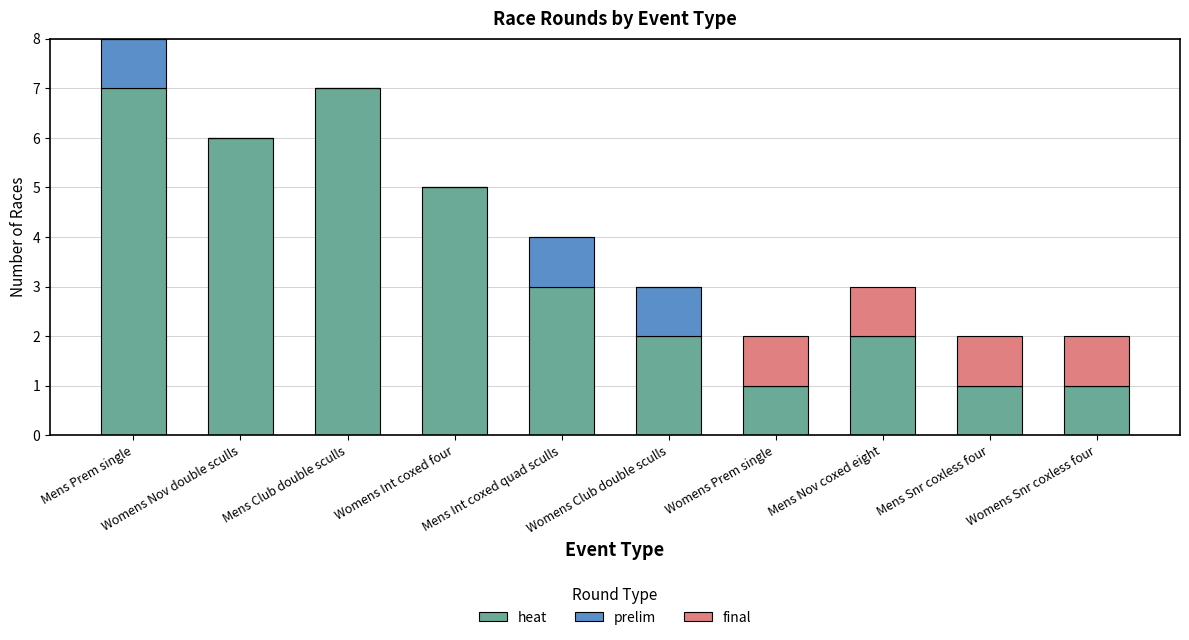

The heat series shows 2 at Womens Prem single. True or false?

False